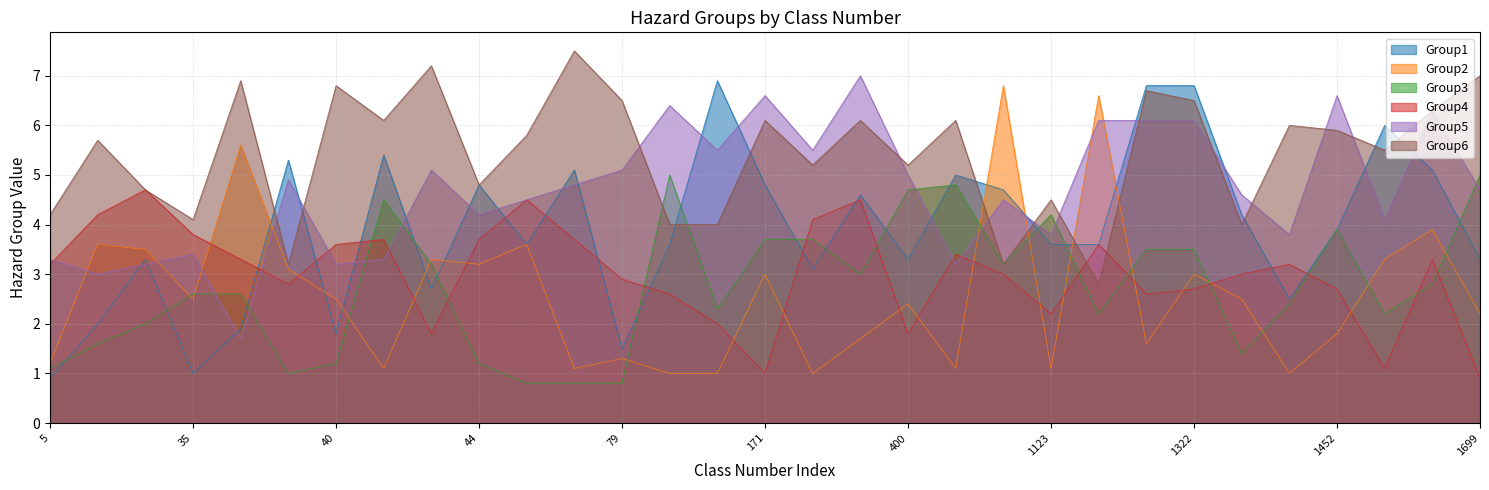

The Group6 series shows 4.2 at 5. True or false?

True